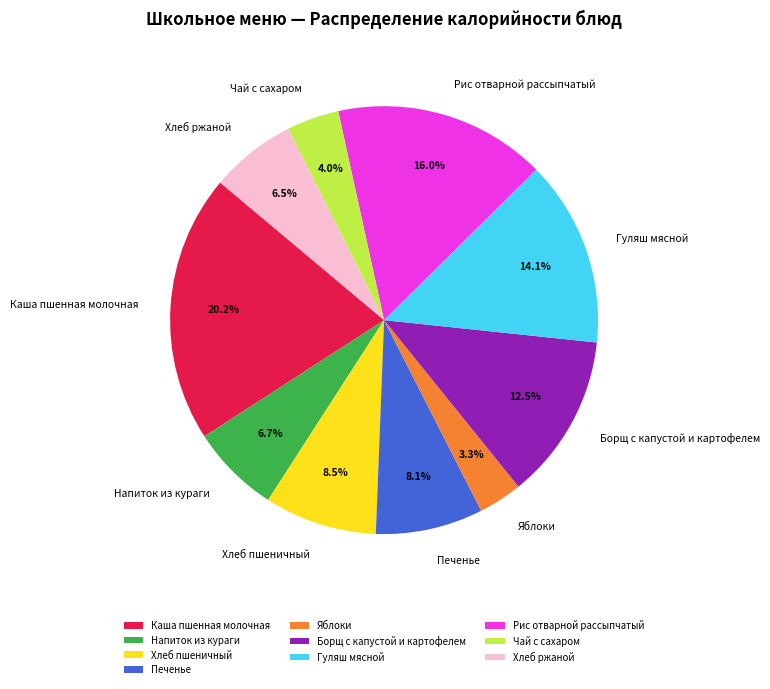

Does Яблоки account for over 50% of the chart?

No